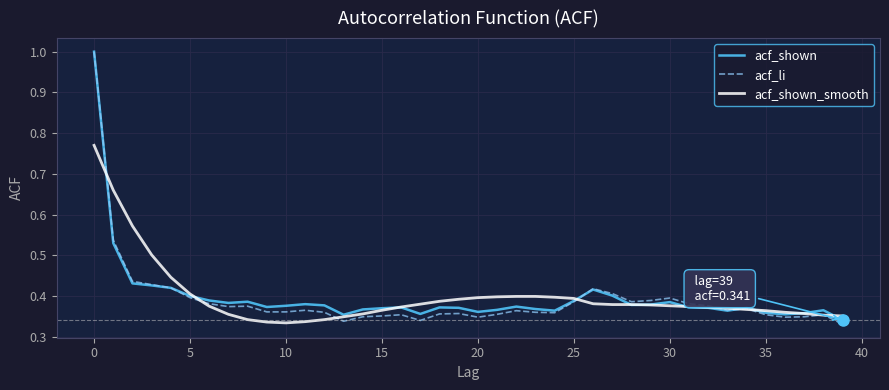

What is the maximum value shown in the chart?

1.0